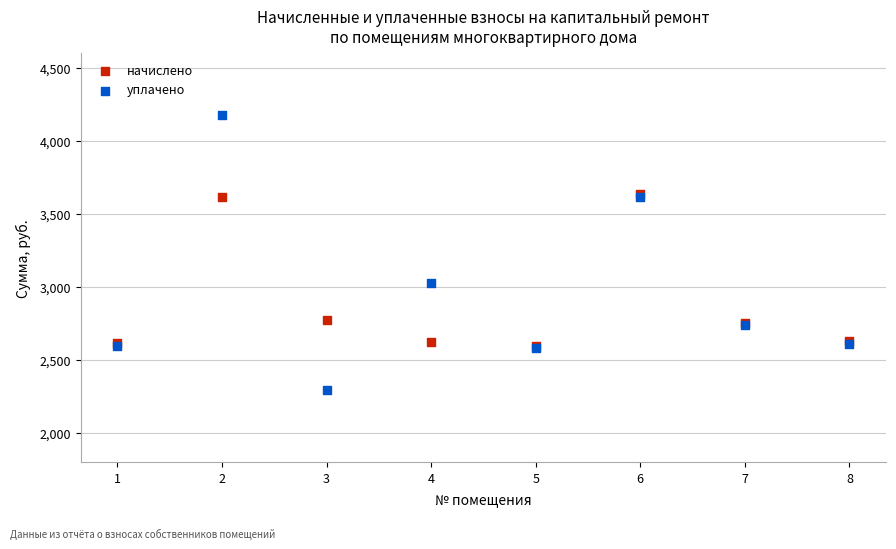

Which series reaches the minimum Y coordinate?

уплачено